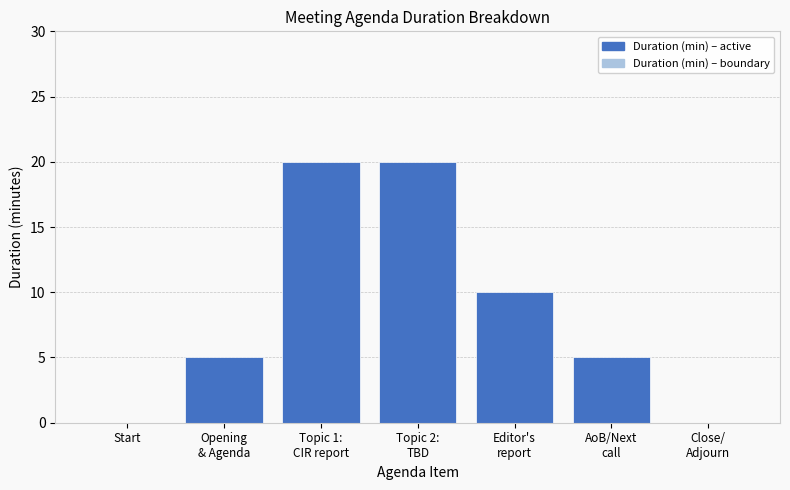

True or false: the data shows 9 at Start.

False